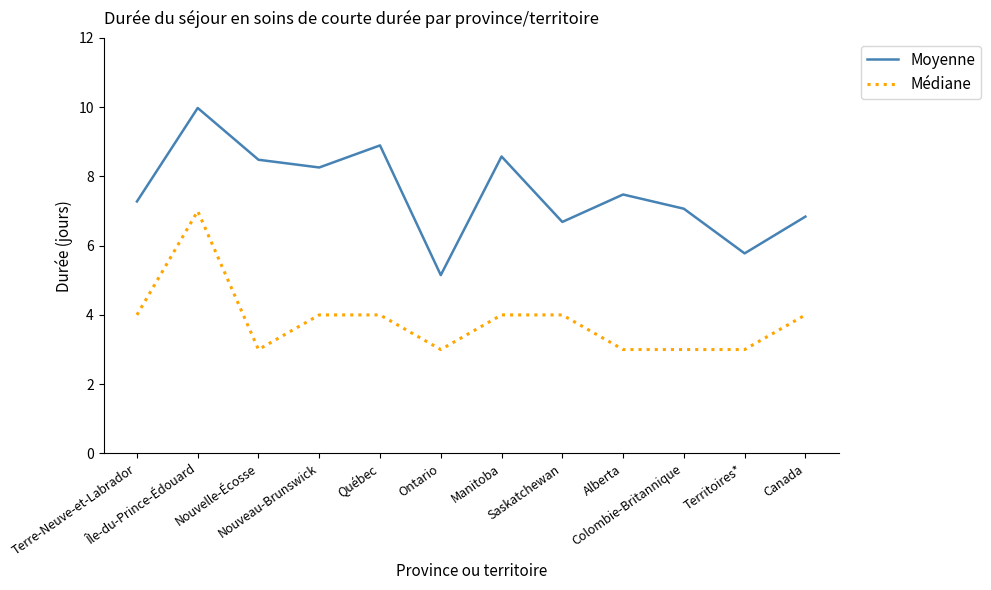

How many categories are shown in the chart?

12